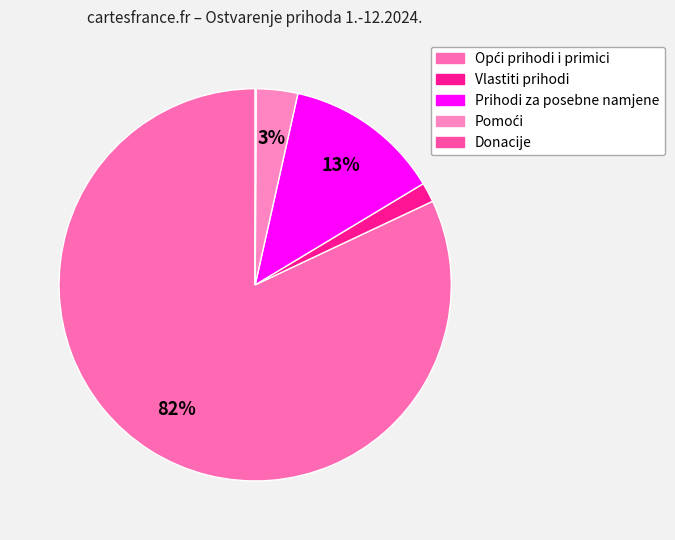

Is there any slice that represents more than half of the pie?

Yes